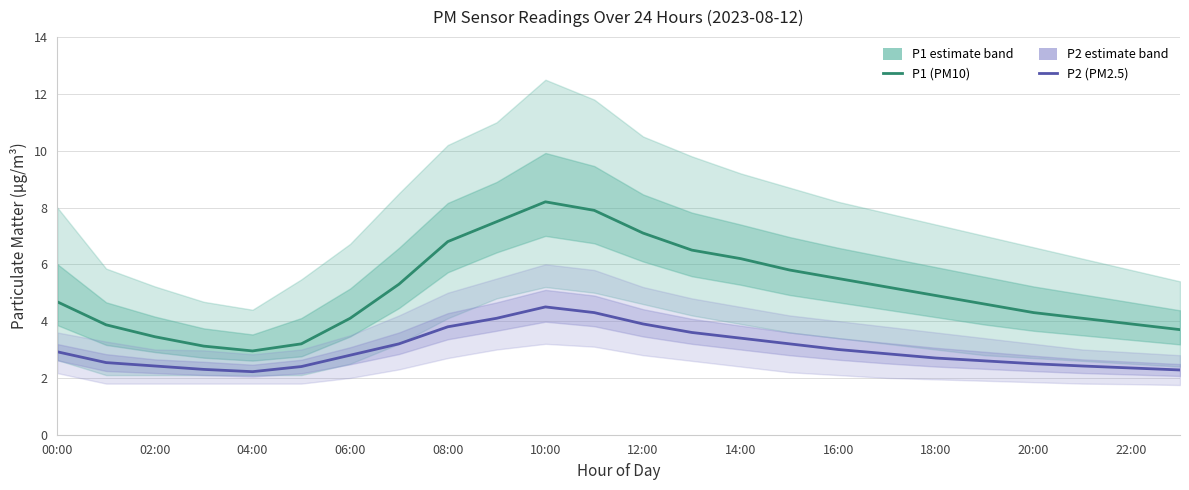

How many lines are shown in the chart?

2